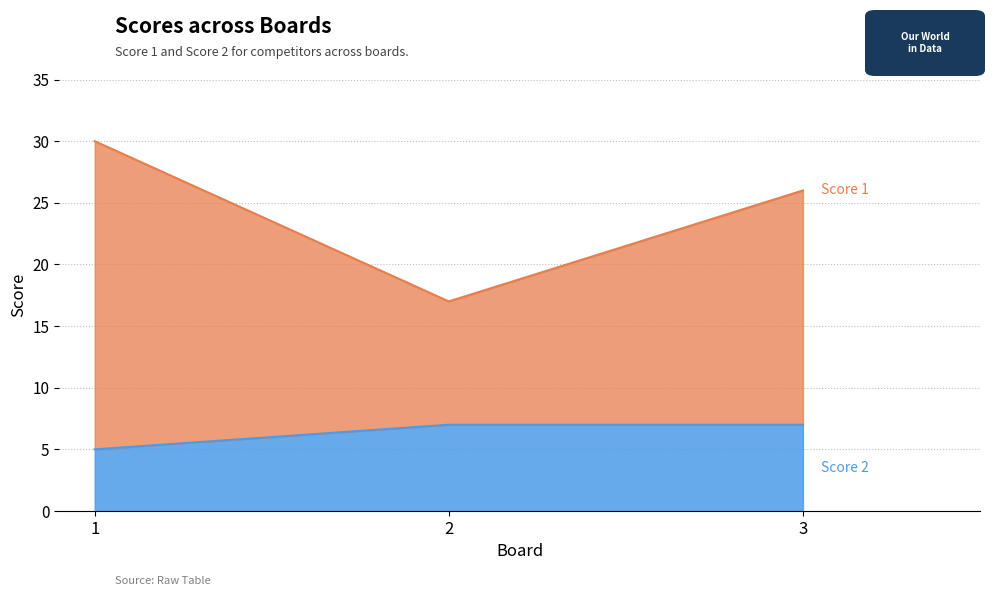

What is the spread (max minus min) of values at 1?

25